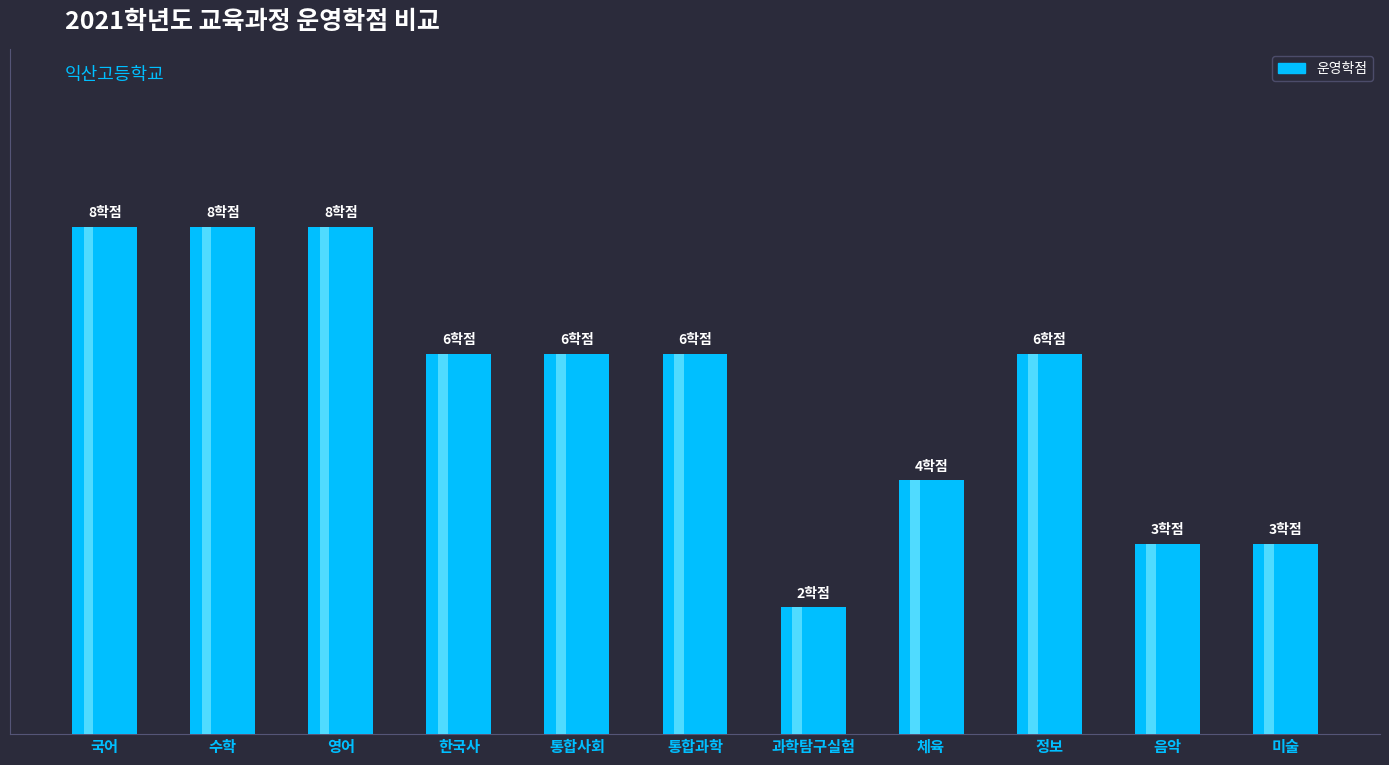

Are the bars grouped side by side (vs. stacked)?

No